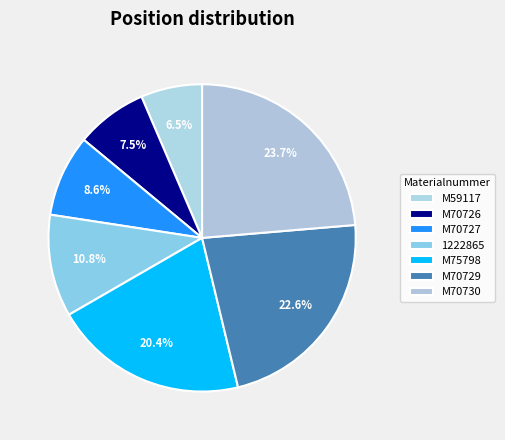

Count the number of slices in the pie.

7